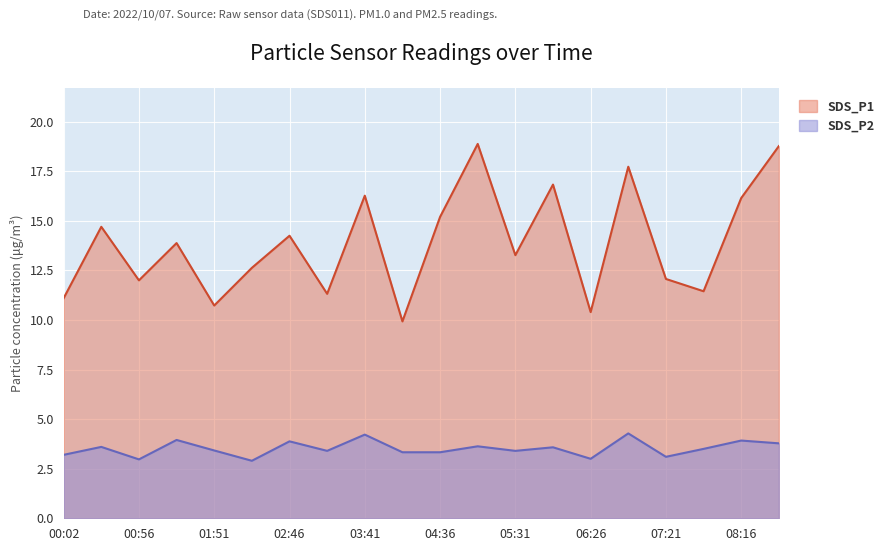

What is the spread (max minus min) of values at 00:56?

9.0